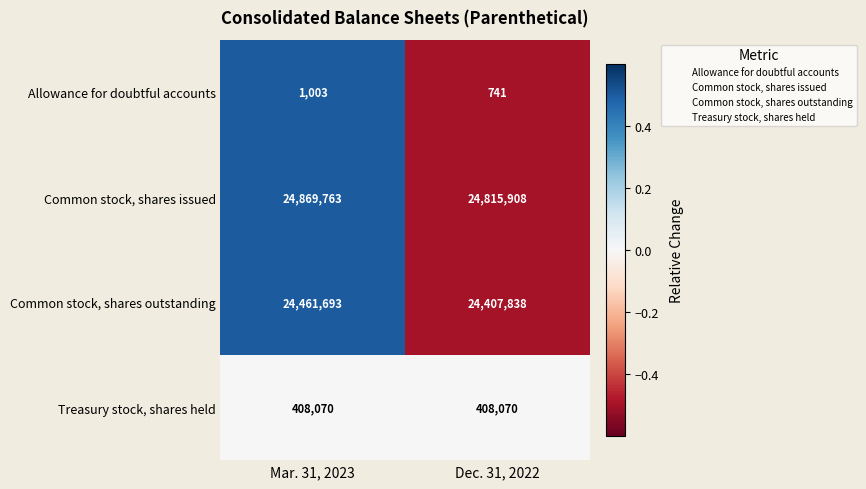

The value of Common stock, shares issued at Mar. 31, 2023 is 24869763. True or false?

True